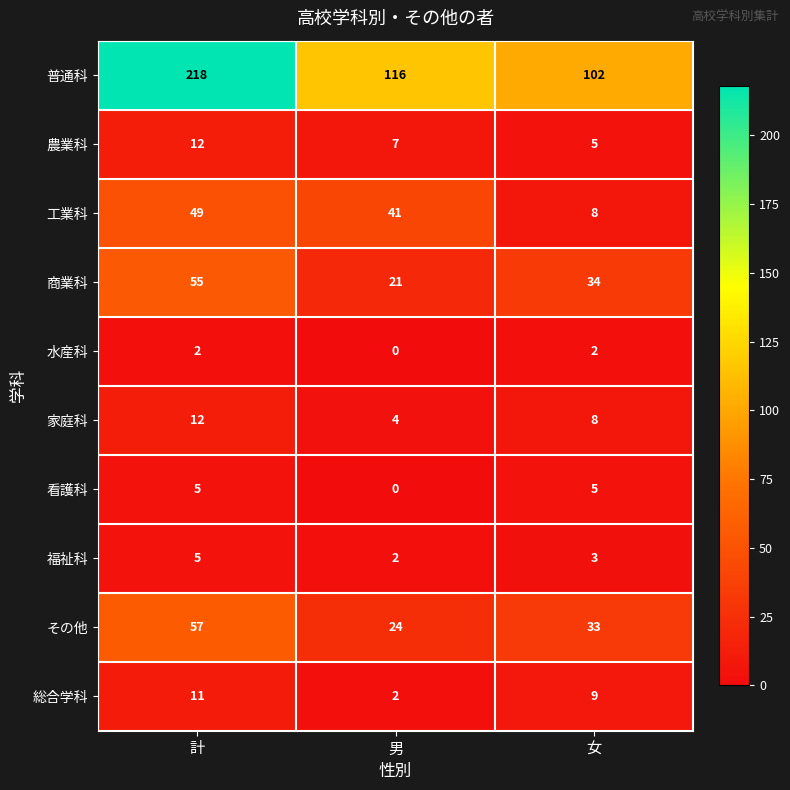

How many data points does each series have?

3